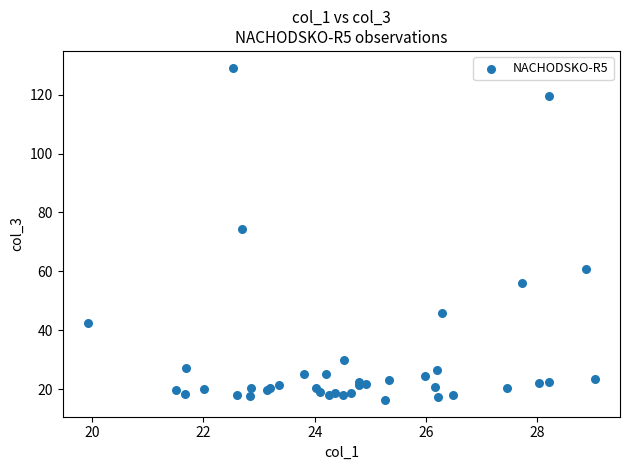

What Y value in the scatter plot is closest to 72?

74.3